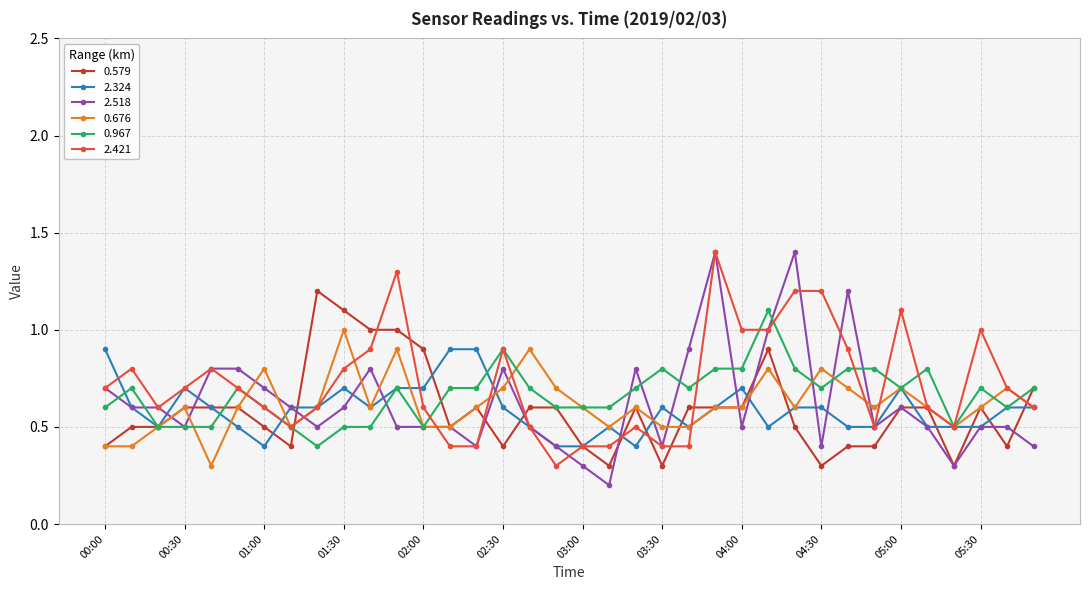

What is the highest value of the 2.518 series?

1.4